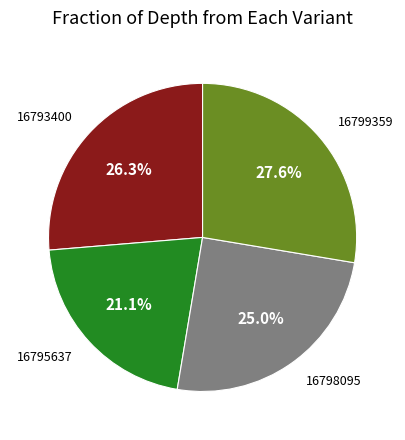

Count the number of slices in the pie.

4